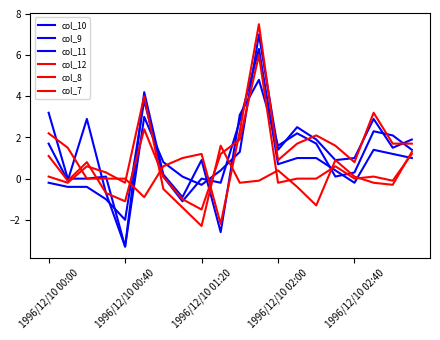

What is the difference between the maximum and minimum values in the col_12 series?

9.7